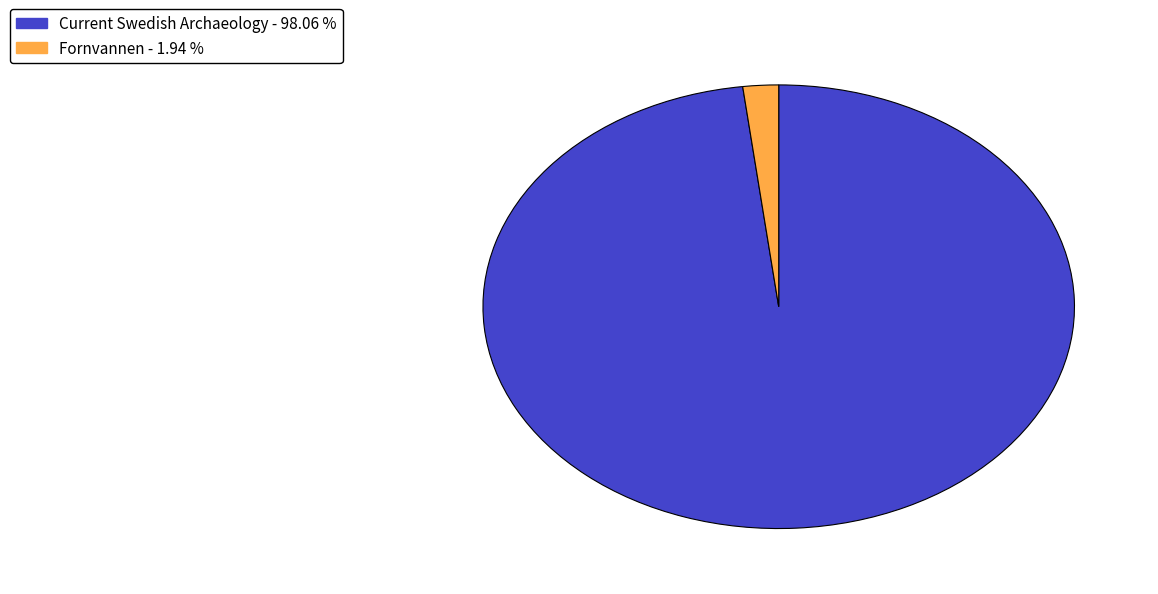

The Current Swedish Archaeology slice represents 98% of the pie. True or false?

True